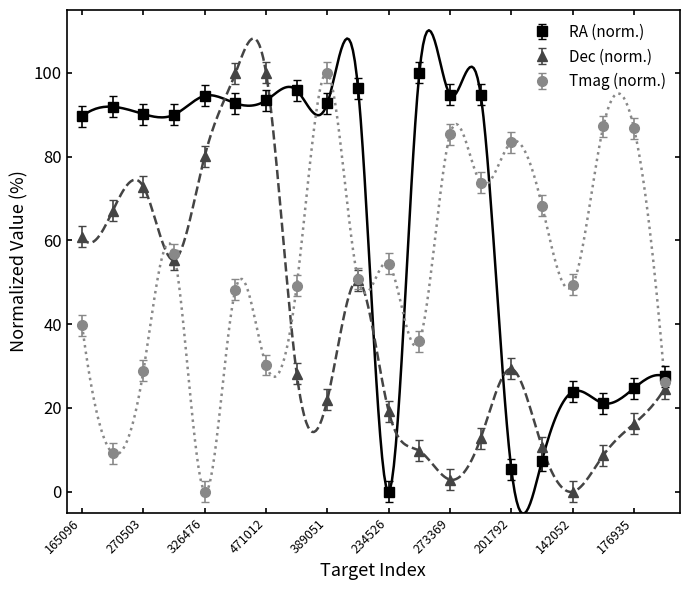

How many data points in Tmag are above 50?

10